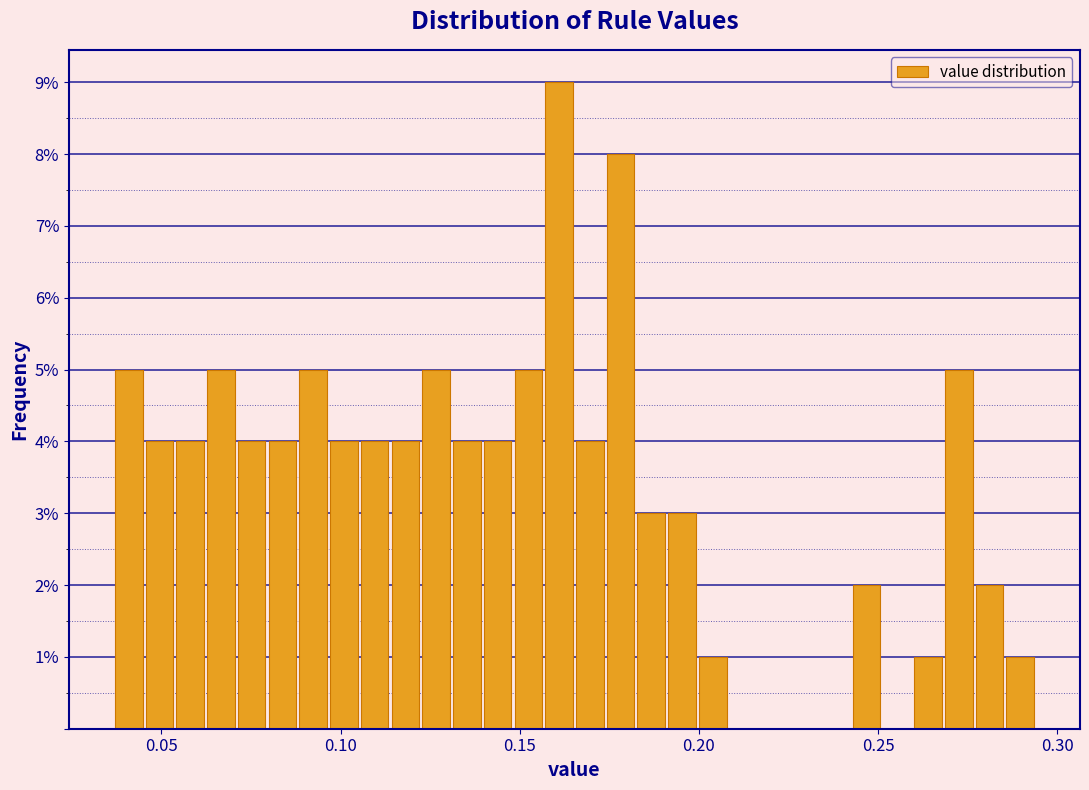

Around what value on the x-axis is the tallest bar? Give the approximate position of its centre, as read against the axis.

0.160